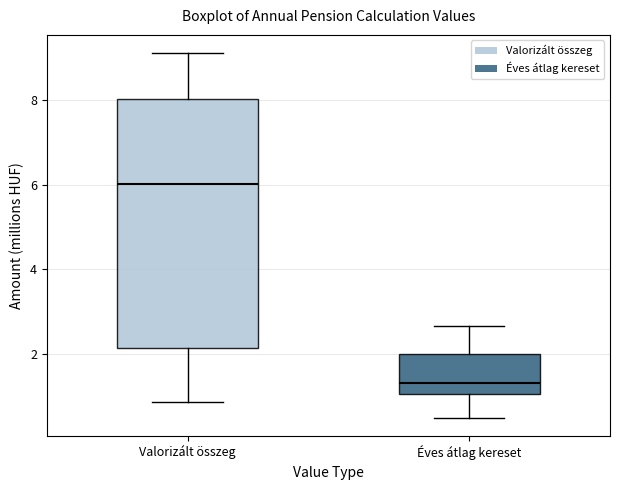

Where does the upper whisker of the box for Éves átlag kereset end on the y-axis? The values are not printed on the chart, so give them approximately, as read against the axis.

2.6